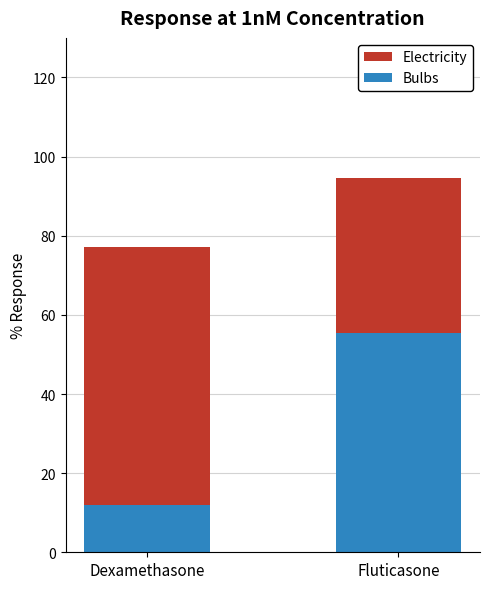

What is the label of the 2nd bar from the left?

Fluticasone